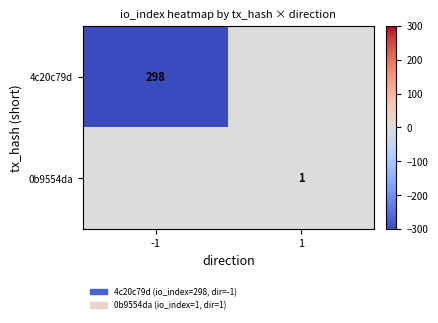

The value of 0b9554da at 1 is 2. True or false?

False